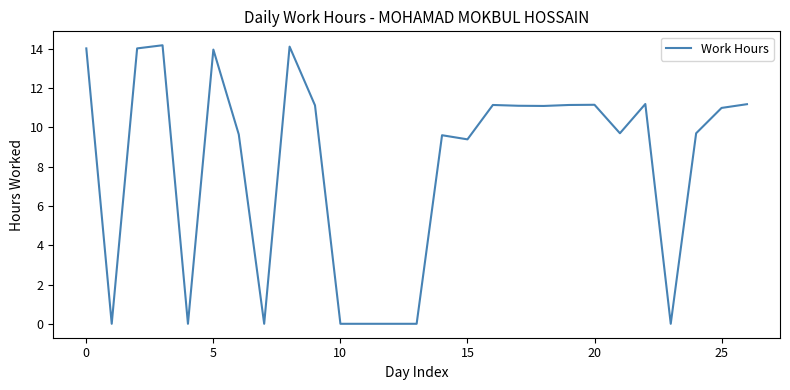

What is the difference between the maximum and minimum values?

14.2